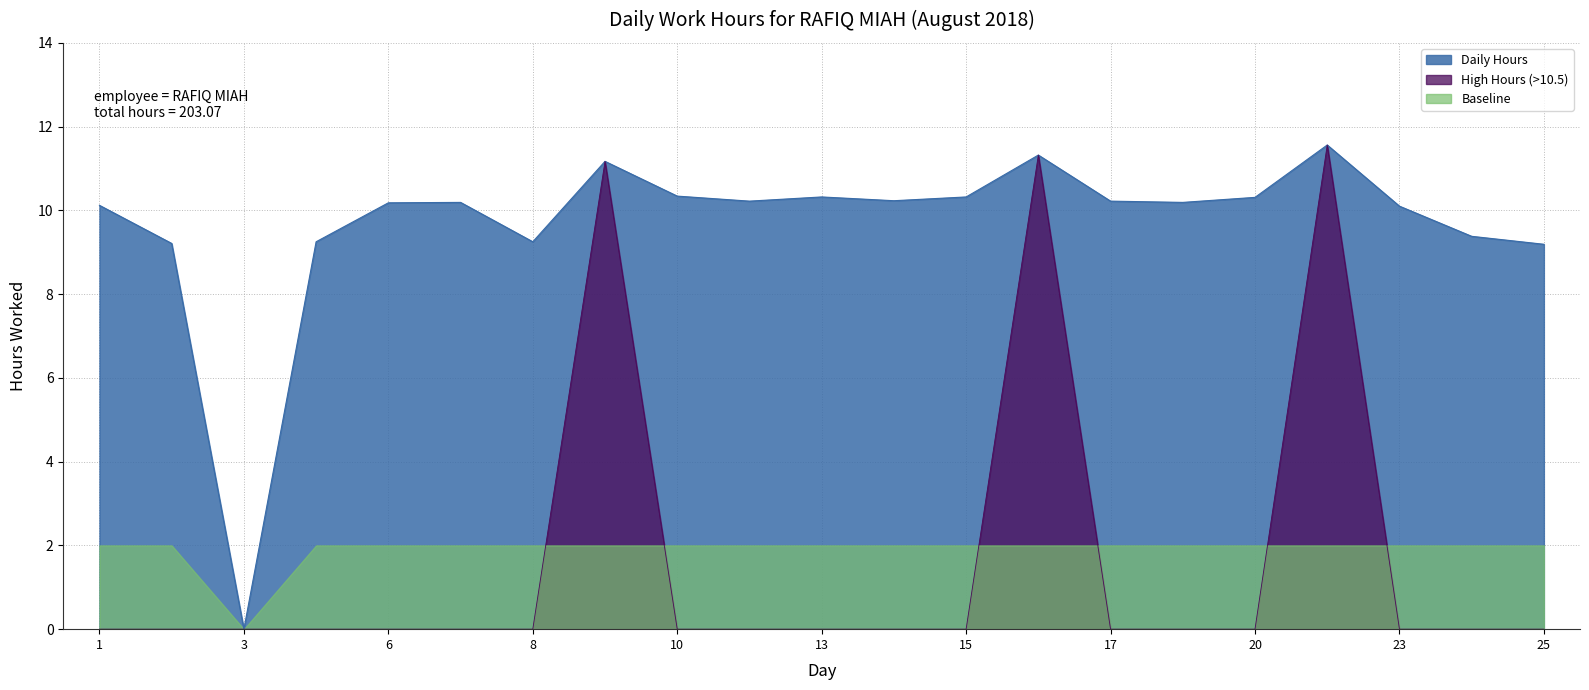

How many lines are shown in the chart?

3